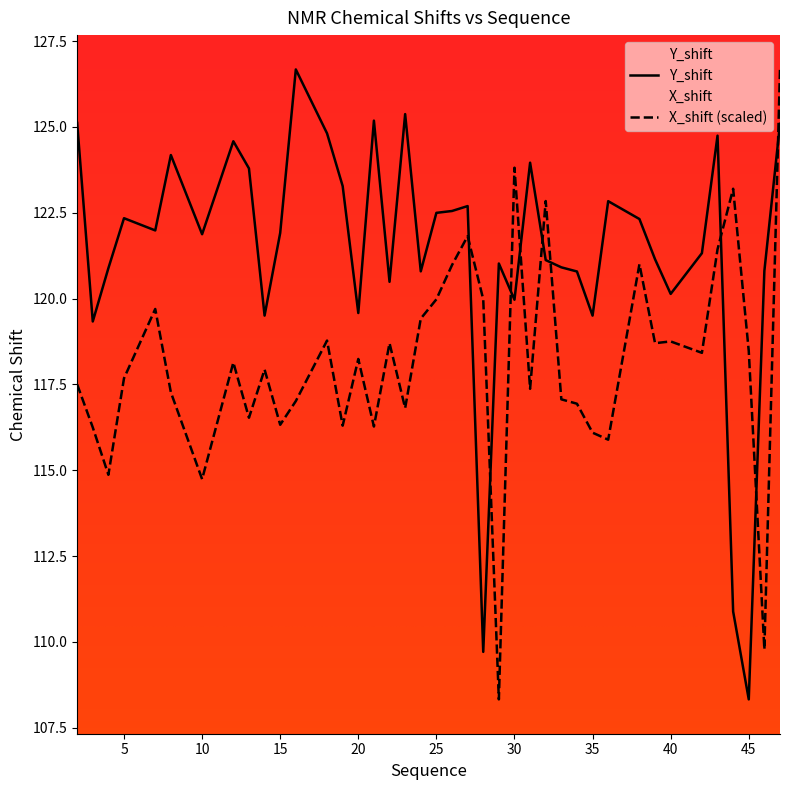

What are all the series names shown in the legend?

Y_shift, X_shift